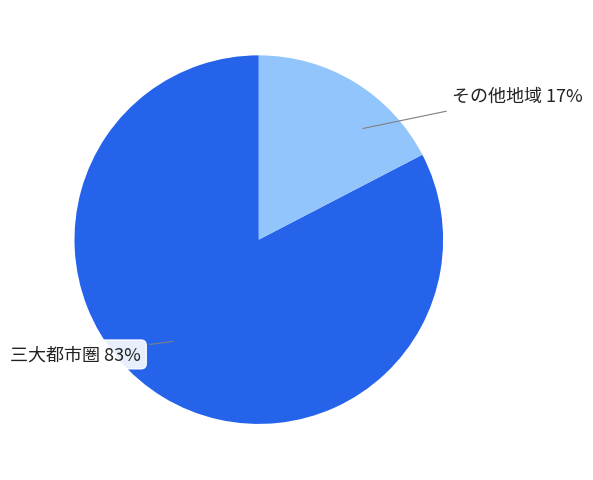

Is there any slice that represents more than half of the pie?

Yes